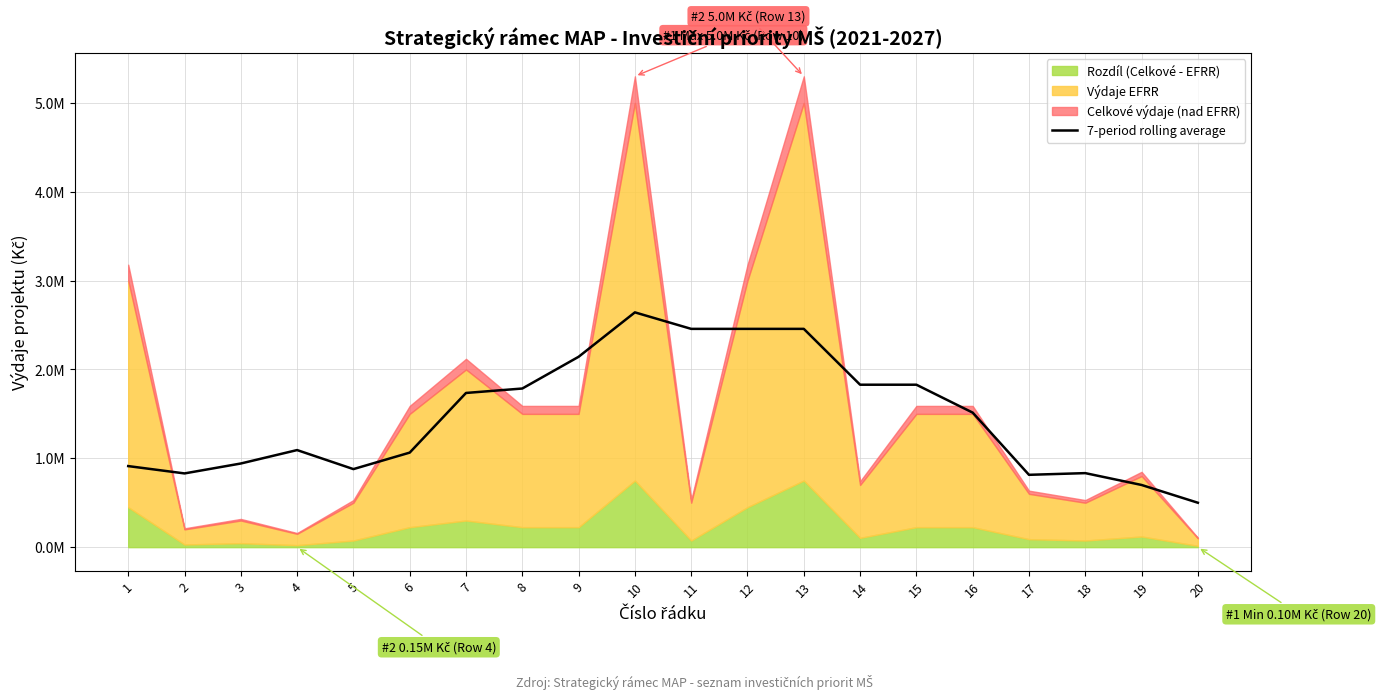

The chart shows a value of 814285.7 at 17. True or false?

True